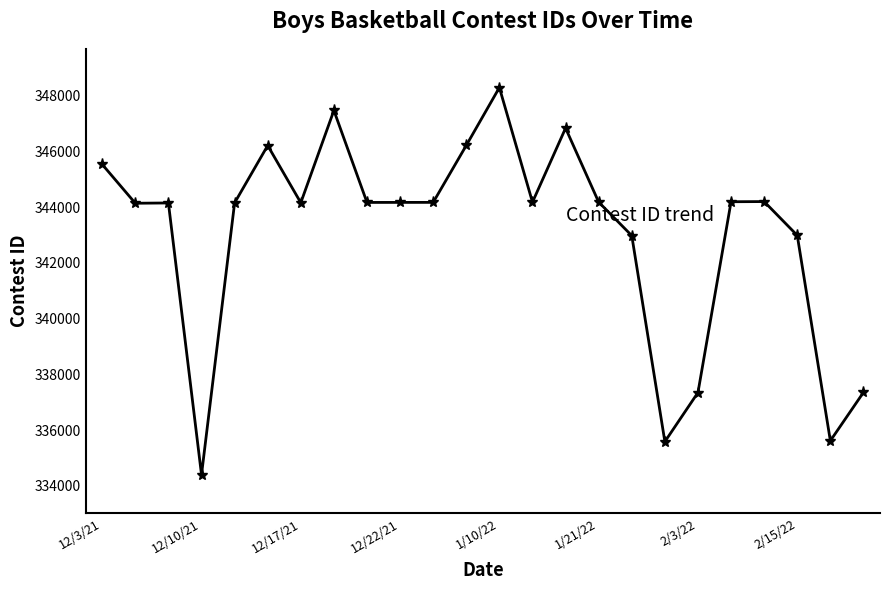

What is the average value?

343026